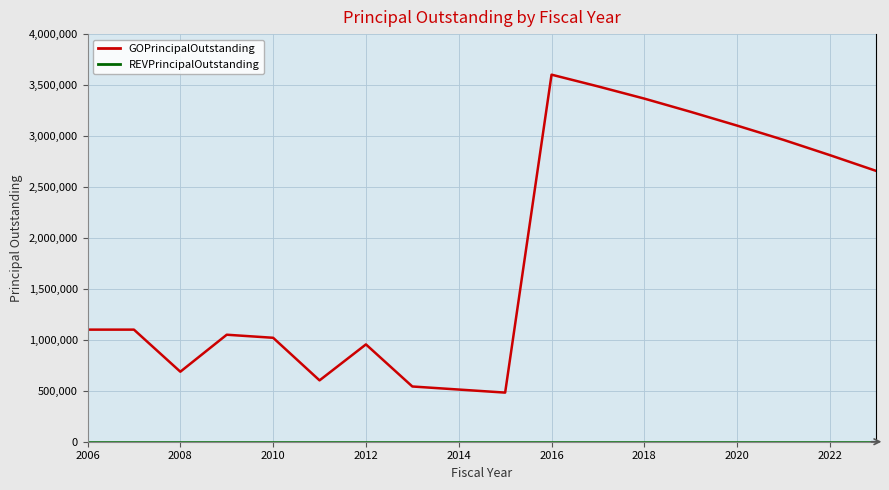

Which series has the largest total across all categories?

GOPrincipalOutstanding